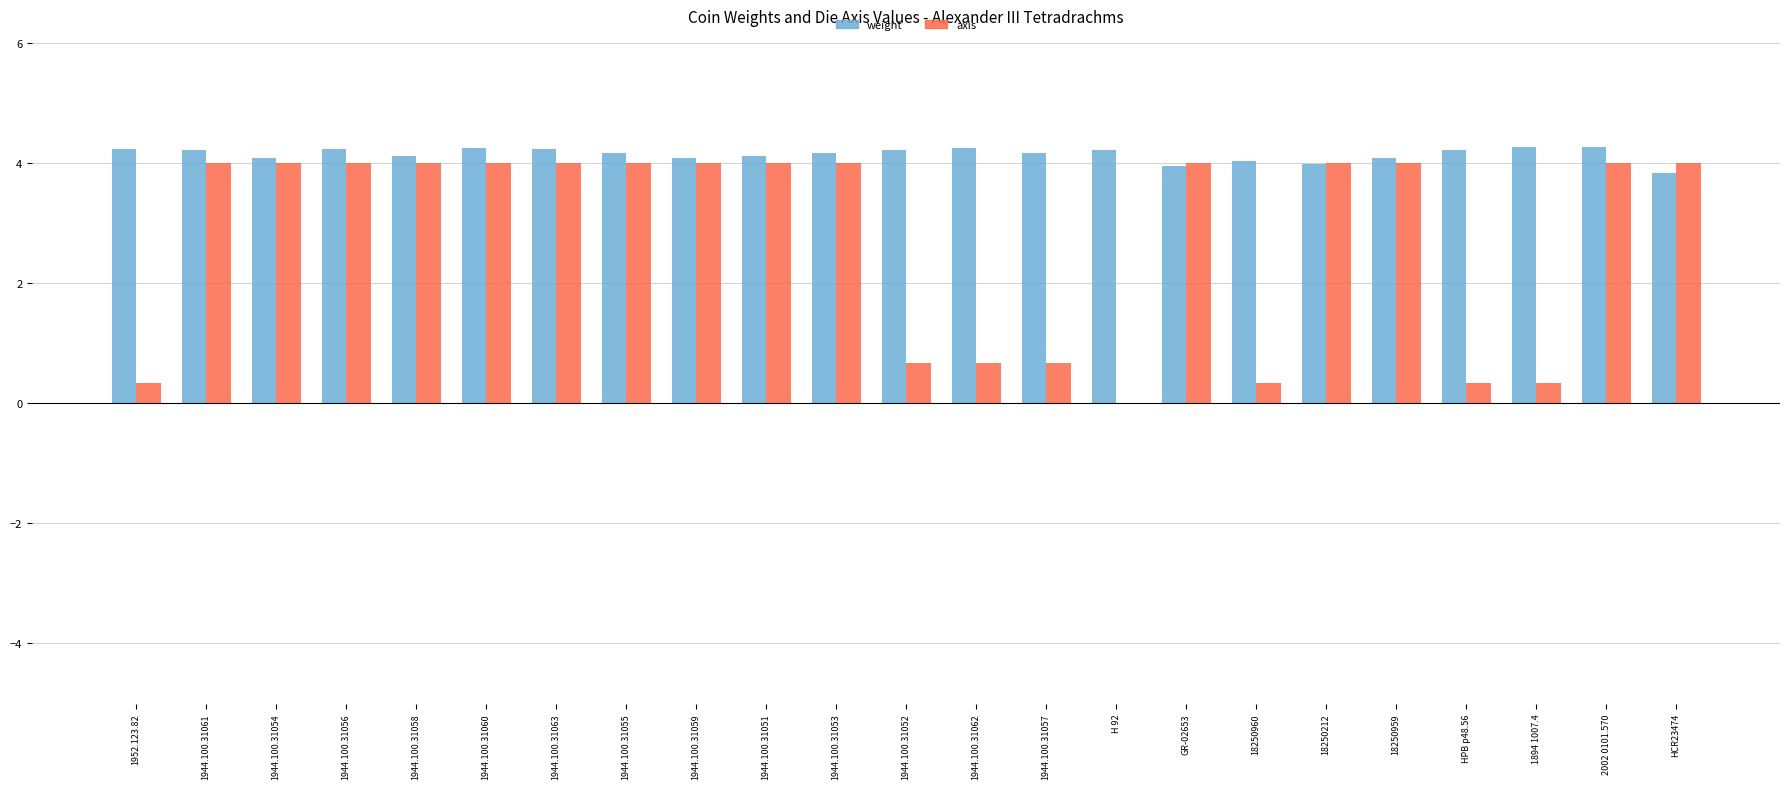

How many series are shown in this chart?

2